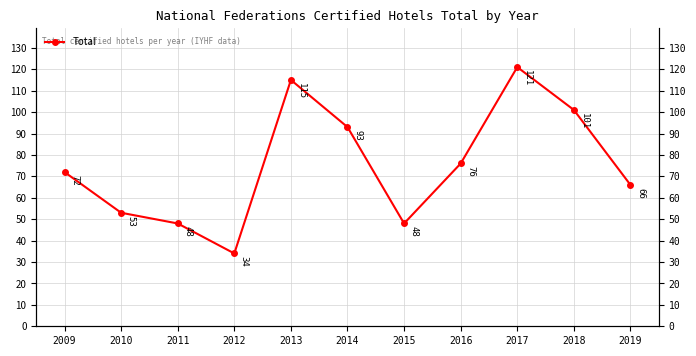

What is the value of the 8th point from the left?

76